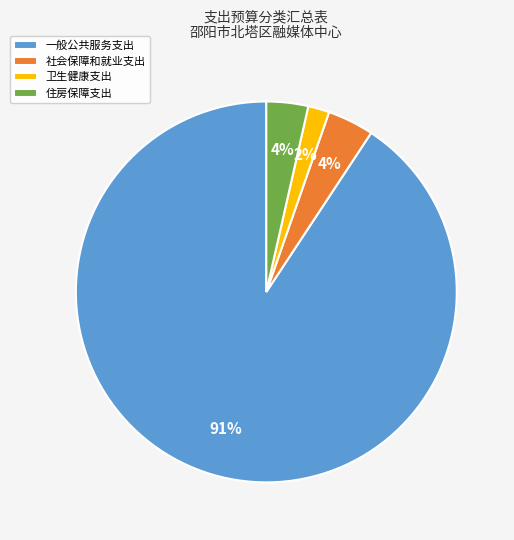

What is the largest slice in the pie chart?

一般公共服务支出